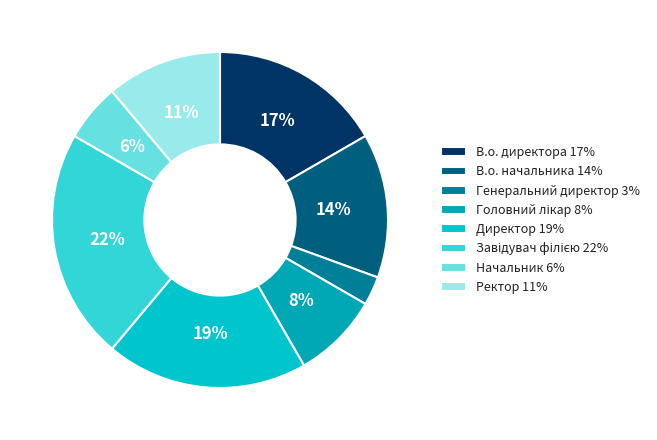

To the nearest percent, what percentage of the pie is Головний лікар?

8%